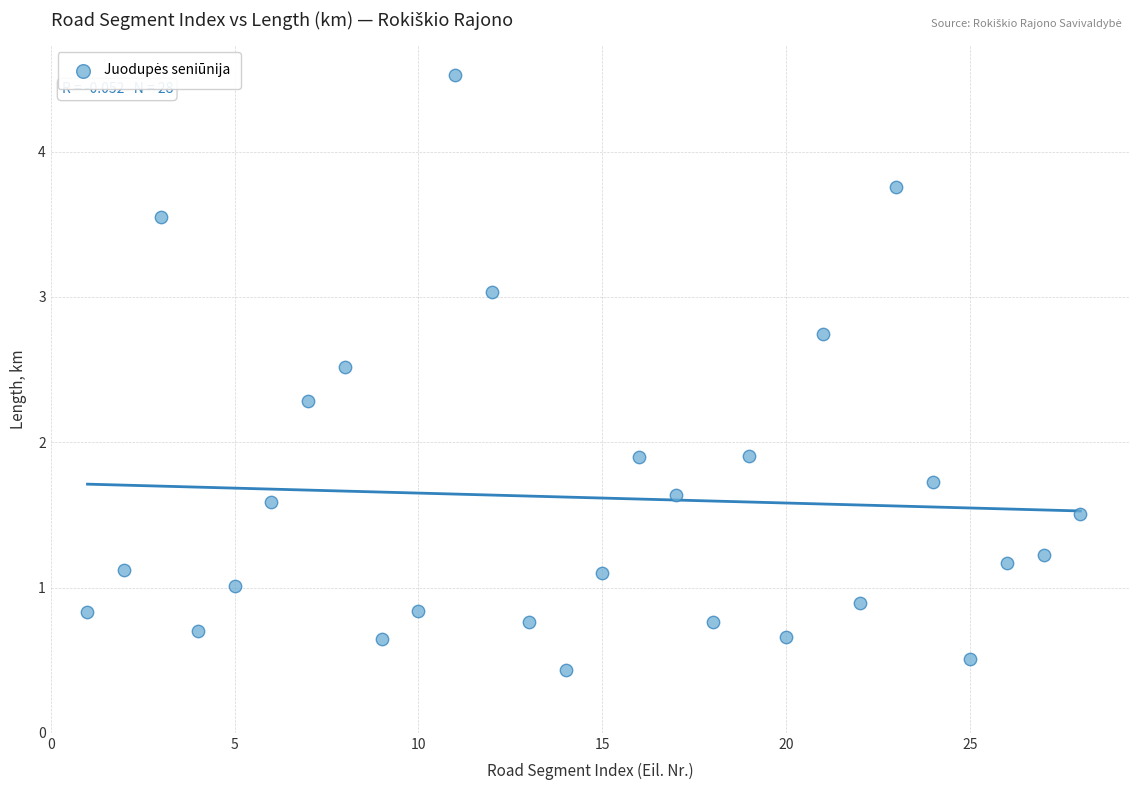

What is the range of Y values (max minus min)?

4.1